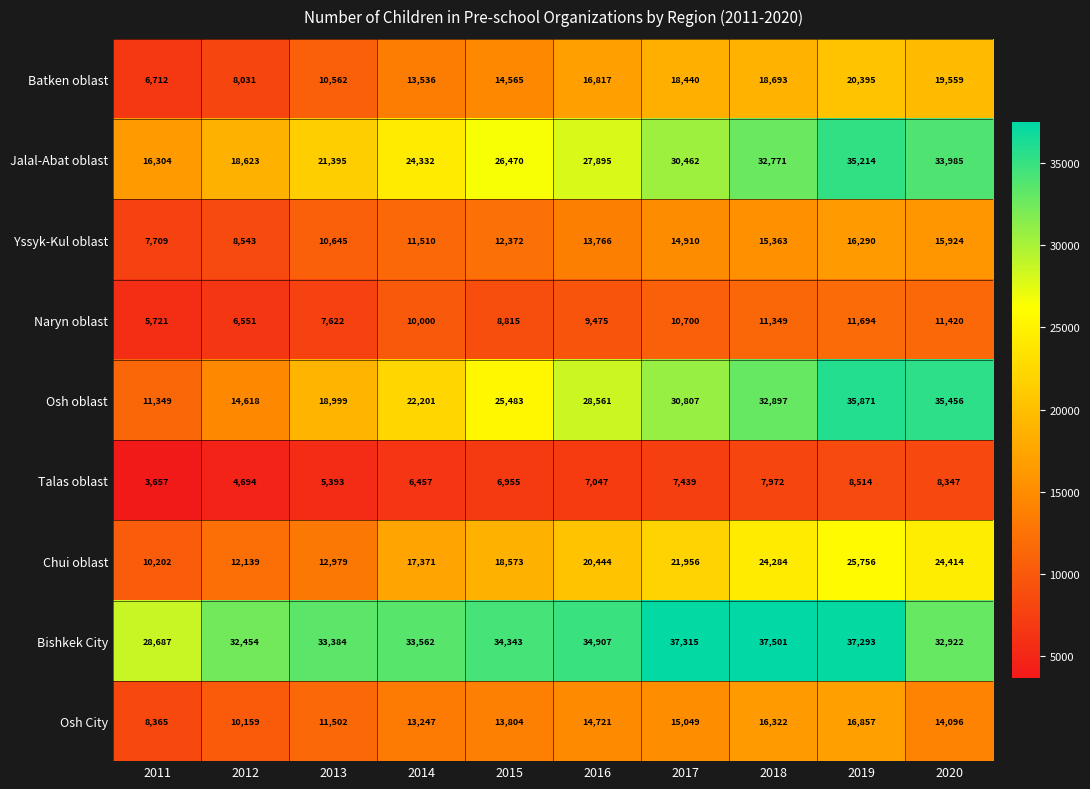

Where is Osh oblast nearest to the value 23610?

2014